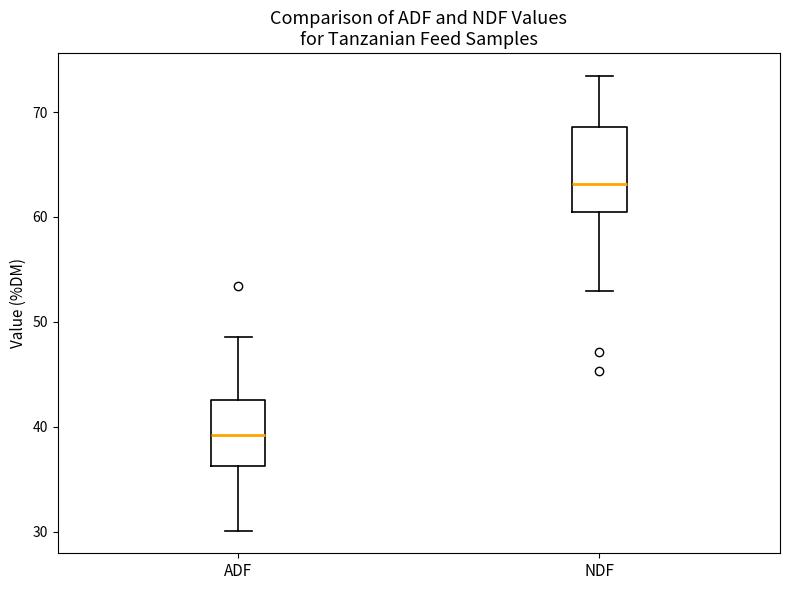

Which box is the tallest, from its lower edge to its upper edge?

NDF